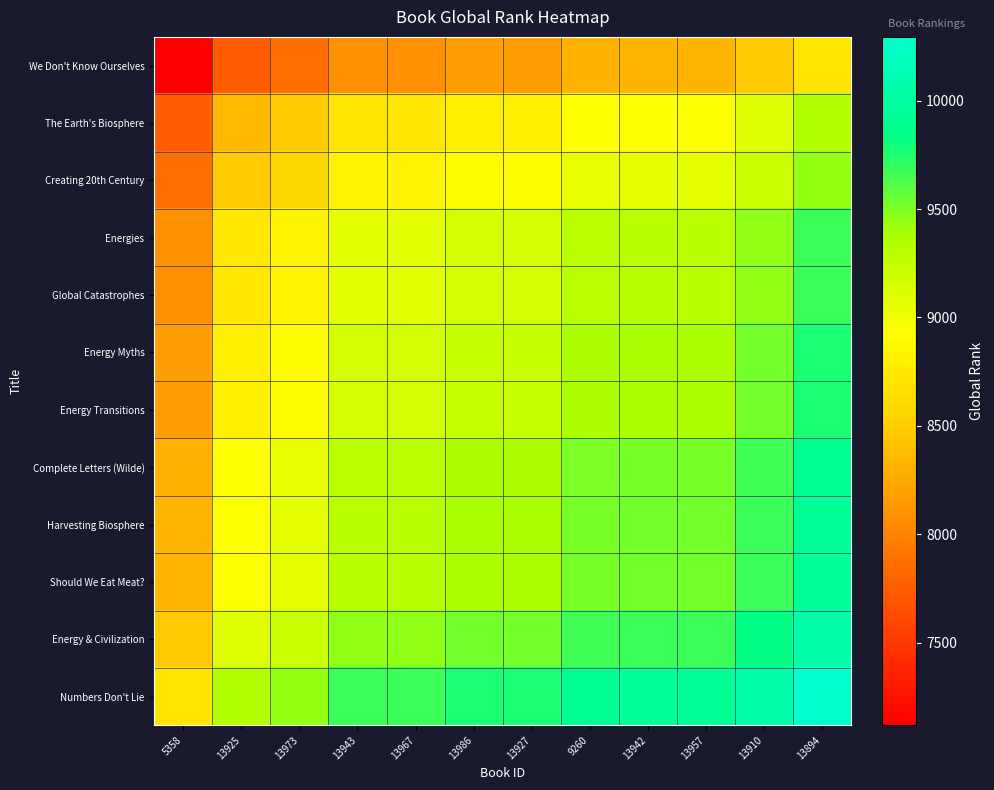

What is the greatest value displayed?

10295.0